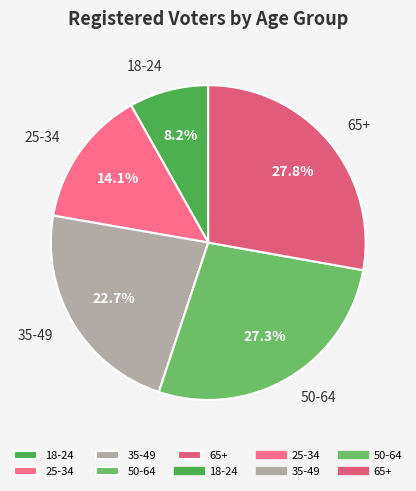

How many segments does this pie chart have?

5